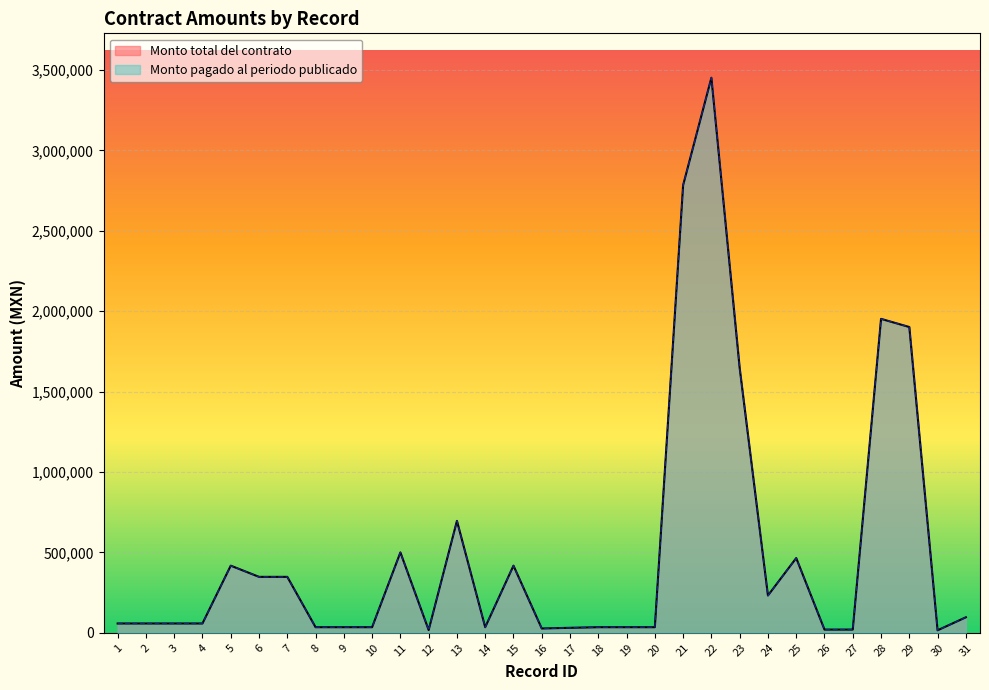

The Monto total del contrato series shows 58000.0 at 2. True or false?

True